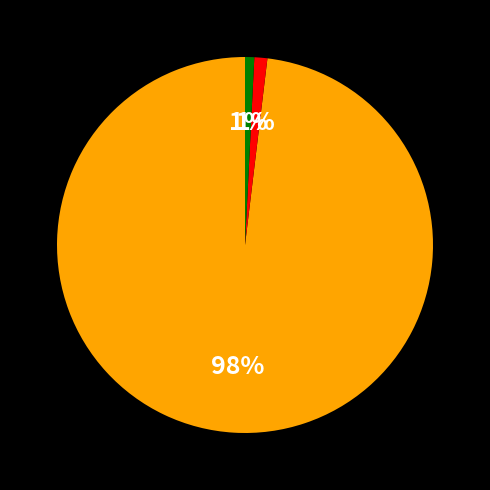

Is there any slice that represents more than half of the pie?

Yes